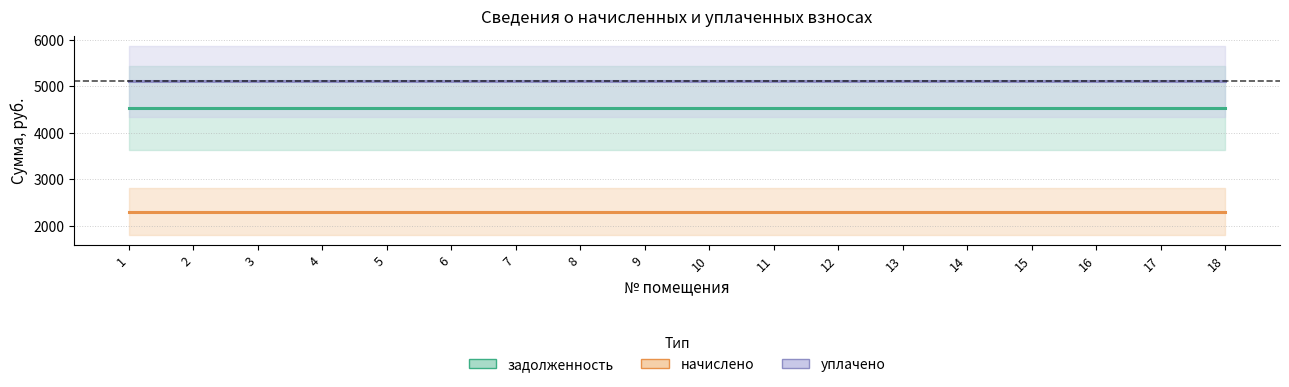

Which category has the highest value in the уплачено series?

1